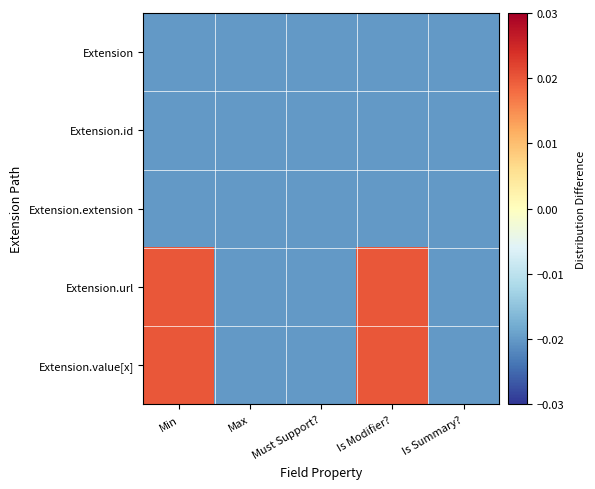

Reading left to right, list all the values displayed in this chart.

Extension: Min=-0.0	Max=-0.0	Must Support?=-0.0	Is Modifier?=-0.0	Is Summary?=-0.0
Extension.id: Min=-0.0	Max=-0.0	Must Support?=-0.0	Is Modifier?=-0.0	Is Summary?=-0.0
Extension.extension: Min=-0.0	Max=-0.0	Must Support?=-0.0	Is Modifier?=-0.0	Is Summary?=-0.0
Extension.url: Min=0.0	Max=-0.0	Must Support?=-0.0	Is Modifier?=0.0	Is Summary?=-0.0
Extension.value[x]: Min=0.0	Max=-0.0	Must Support?=-0.0	Is Modifier?=0.0	Is Summary?=-0.0